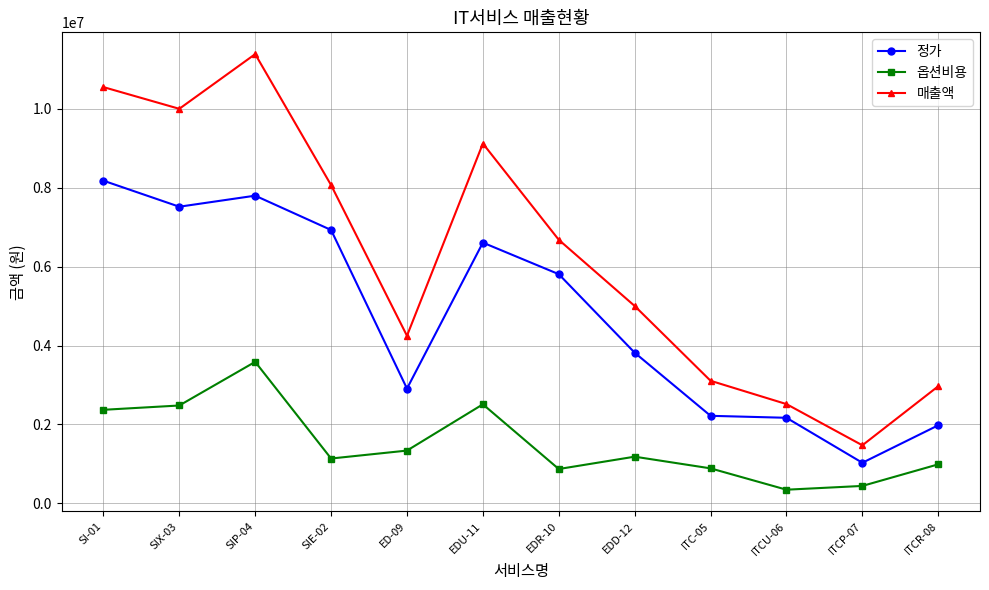

Which series has the largest range (max minus min)?

매출액